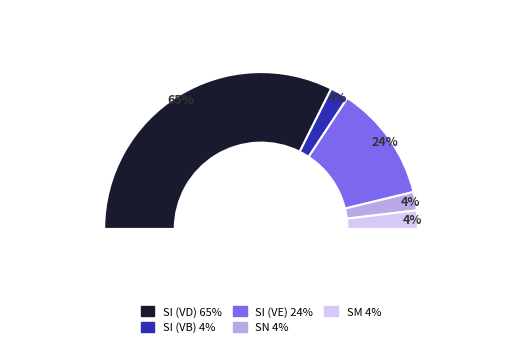

Rank the categories by value from lowest to highest.

SI, SN, SM, SI, SI